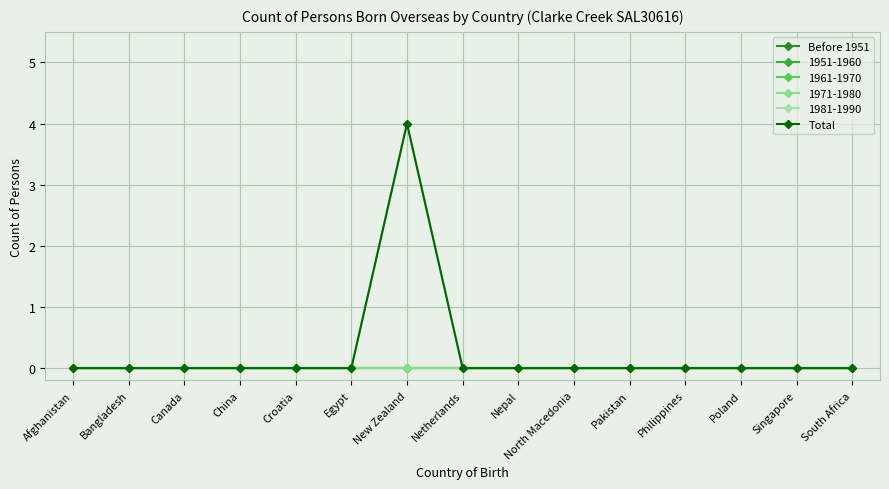

True or false: Before 1951 and Total intersect in this chart.

False